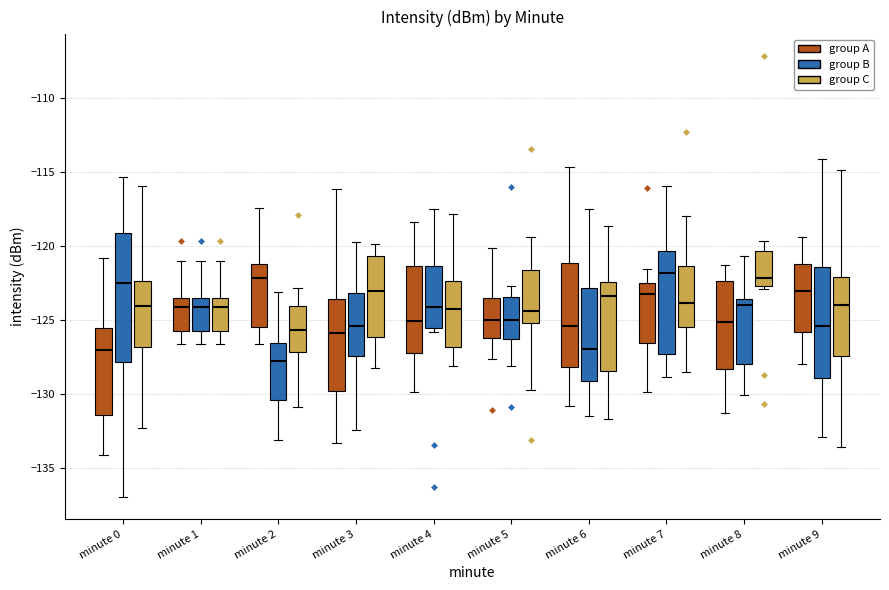

Reading left to right, read every box against the y-axis: the position of its median line, the range the box covers, and the ends of its whiskers. The values are not printed on the chart, so give them approximately, as read against the axis.

minute 0 (group A): median -127.0, box -131.5 to -125.5, whiskers -134.0 to -121.0
minute 0 (group B): median -122.5, box -128.0 to -119.0, whiskers -137.0 to -115.5
minute 0 (group C): median -124.0, box -127.0 to -122.5, whiskers -132.5 to -116.0
minute 1 (group A): median -124.0, box -126.0 to -123.5, whiskers -126.5 to -121.0
minute 1 (group B): median -124.0, box -126.0 to -123.5, whiskers -126.5 to -121.0
minute 1 (group C): median -124.0, box -126.0 to -123.5, whiskers -126.5 to -121.0
minute 2 (group A): median -122.0, box -125.5 to -121.0, whiskers -126.5 to -117.5
minute 2 (group B): median -128.0, box -130.5 to -126.5, whiskers -133.0 to -123.0
minute 2 (group C): median -125.5, box -127.0 to -124.0, whiskers -131.0 to -123.0
minute 3 (group A): median -126.0, box -130.0 to -123.5, whiskers -133.5 to -116.0
minute 3 (group B): median -125.5, box -127.5 to -123.0, whiskers -132.5 to -119.5
minute 3 (group C): median -123.0, box -126.0 to -120.5, whiskers -128.5 to -120.0
minute 4 (group A): median -125.0, box -127.0 to -121.5, whiskers -130.0 to -118.5
minute 4 (group B): median -124.0, box -125.5 to -121.5, whiskers -126.0 to -117.5
minute 4 (group C): median -124.5, box -127.0 to -122.5, whiskers -128.0 to -118.0
minute 5 (group A): median -125.0, box -126.0 to -123.5, whiskers -127.5 to -120.0
minute 5 (group B): median -125.0, box -126.5 to -123.5, whiskers -128.0 to -122.5
minute 5 (group C): median -124.5, box -125.0 to -121.5, whiskers -130.0 to -119.5
minute 6 (group A): median -125.5, box -128.0 to -121.0, whiskers -131.0 to -114.5
minute 6 (group B): median -127.0, box -129.0 to -123.0, whiskers -131.5 to -117.5
minute 6 (group C): median -123.5, box -128.5 to -122.5, whiskers -131.5 to -118.5
minute 7 (group A): median -123.5, box -126.5 to -122.5, whiskers -130.0 to -121.5
minute 7 (group B): median -122.0, box -127.5 to -120.5, whiskers -129.0 to -116.0
minute 7 (group C): median -124.0, box -125.5 to -121.5, whiskers -128.5 to -118.0
minute 8 (group A): median -125.0, box -128.5 to -122.5, whiskers -131.5 to -121.5
minute 8 (group B): median -124.0, box -128.0 to -123.5, whiskers -130.0 to -120.5
minute 8 (group C): median -122.0, box -122.5 to -120.5, whiskers -123.0 to -119.5
minute 9 (group A): median -123.0, box -126.0 to -121.0, whiskers -128.0 to -119.5
minute 9 (group B): median -125.5, box -129.0 to -121.5, whiskers -133.0 to -114.0
minute 9 (group C): median -124.0, box -127.5 to -122.0, whiskers -133.5 to -115.0